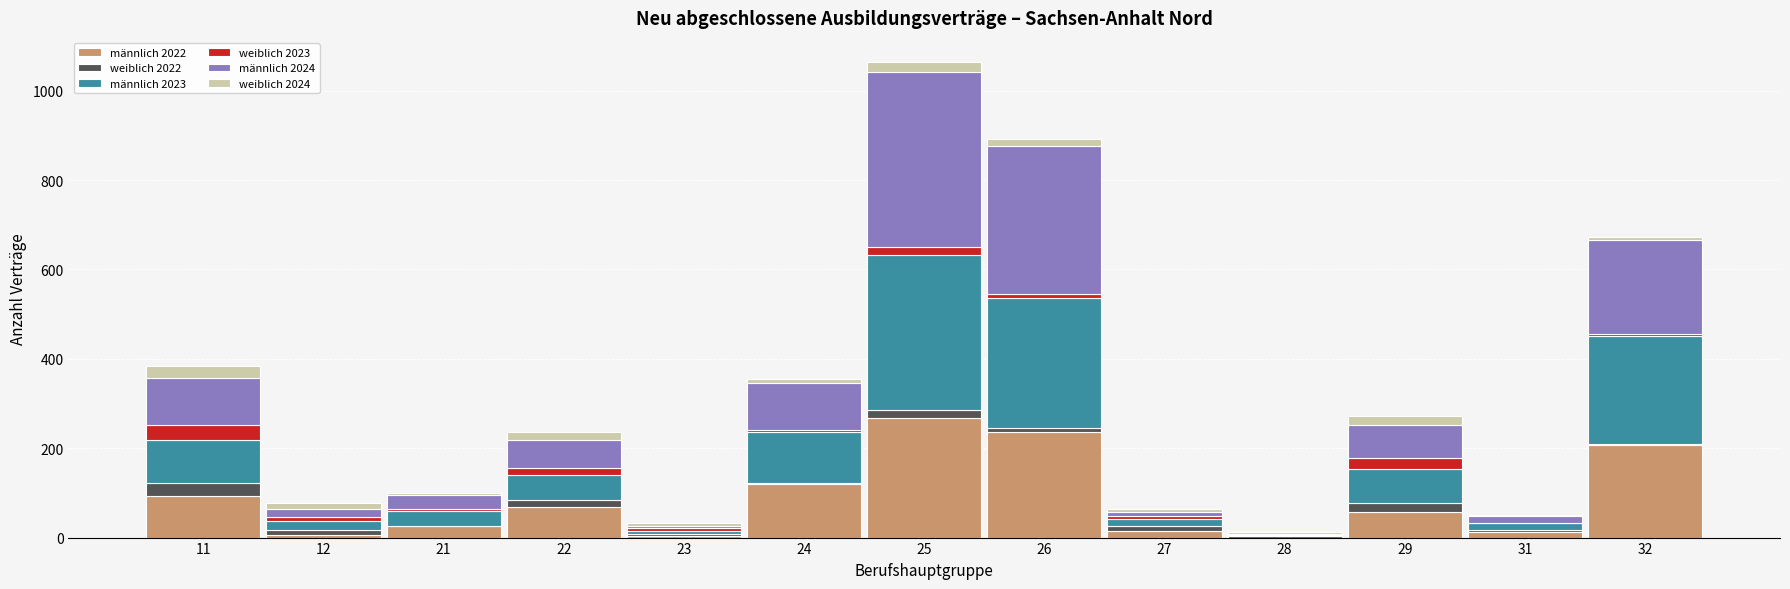

At which category is the sum across all series the highest?

25